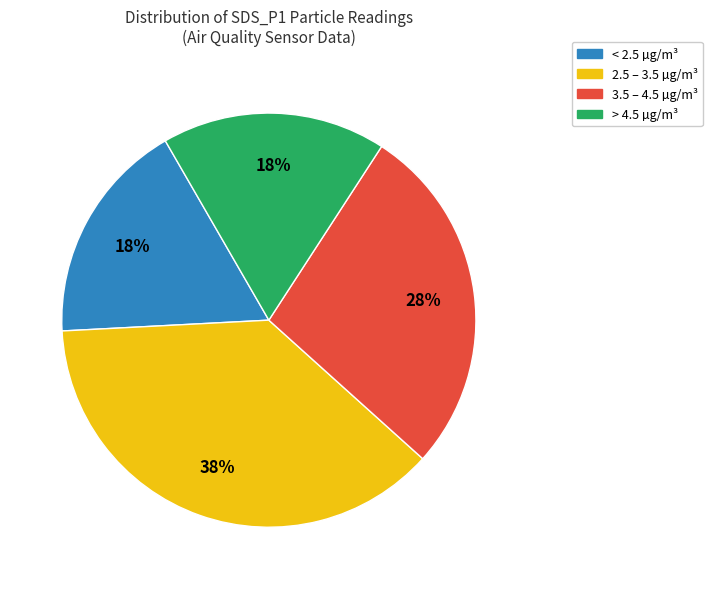

How many segments does this pie chart have?

4